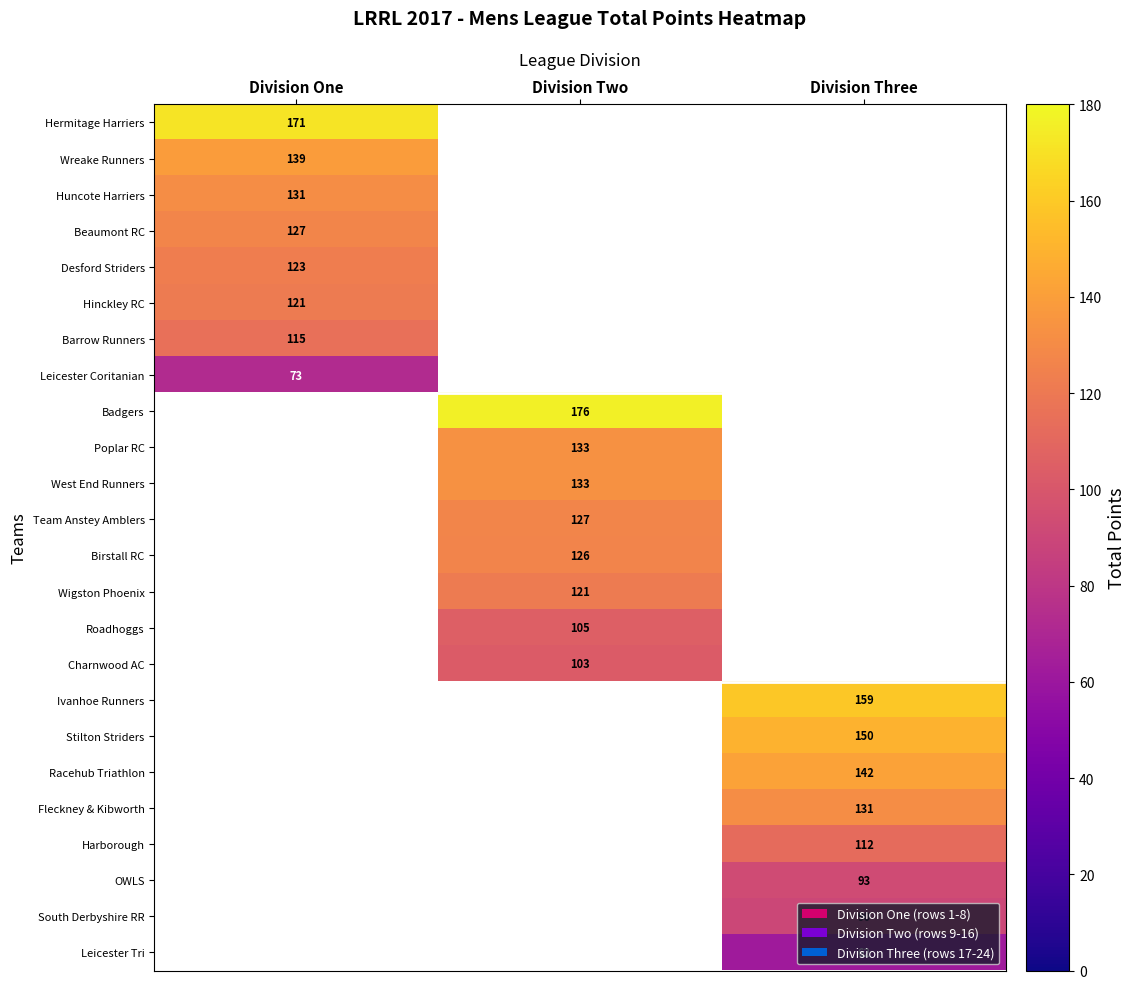

The value of Barrow Runners at Division One is 166. True or false?

False